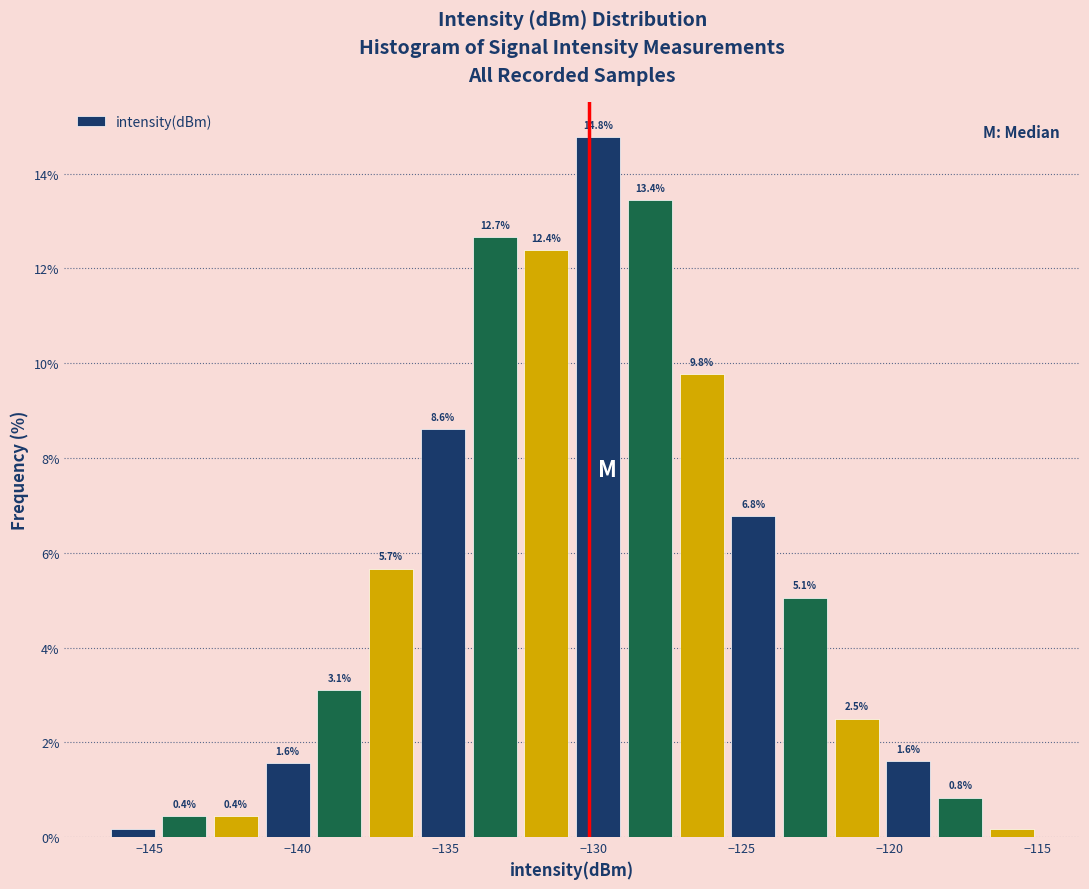

Read against the x-axis, roughly where is the centre of the tallest bar?

-130.0